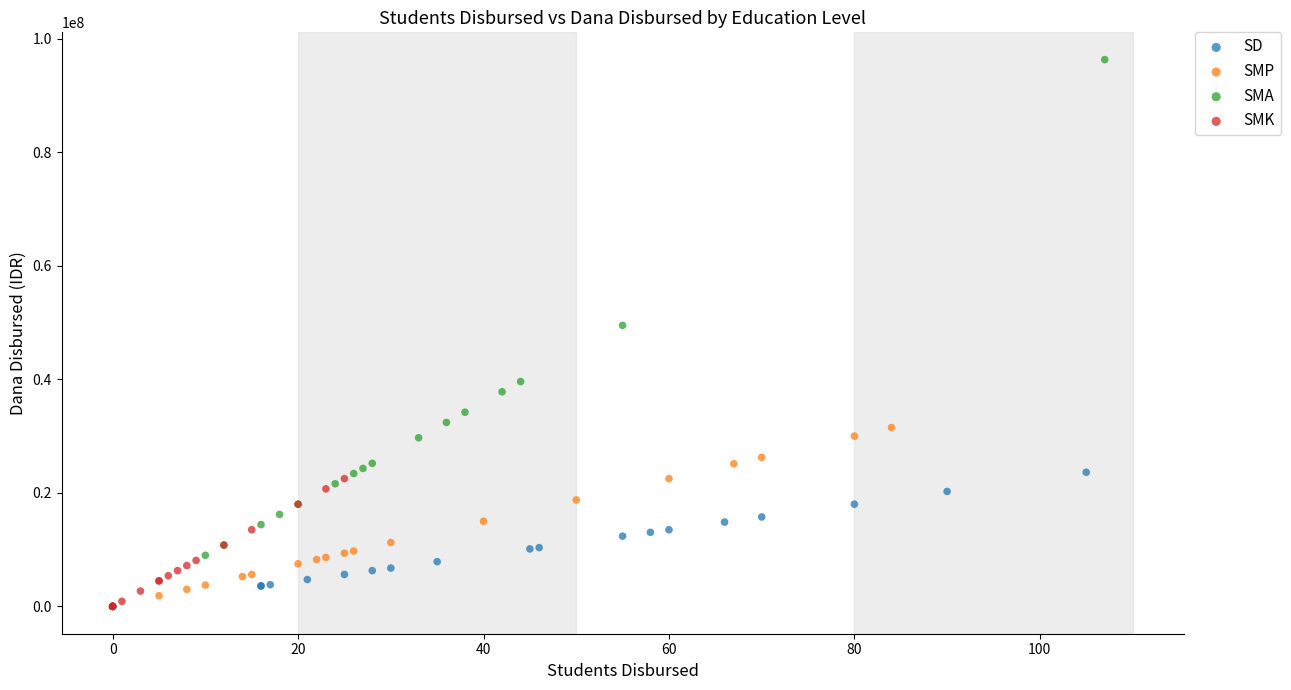

What are all the series names shown in the legend?

SD, SMP, SMA, SMK